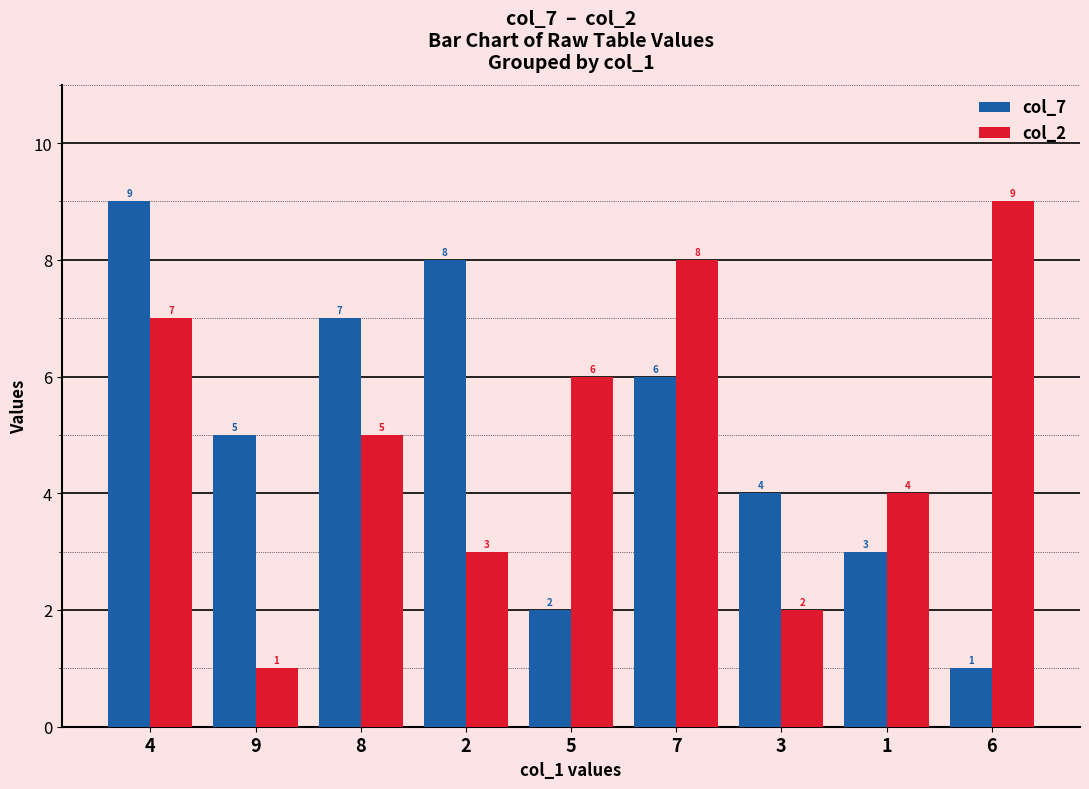

How many bars are there in total?

18